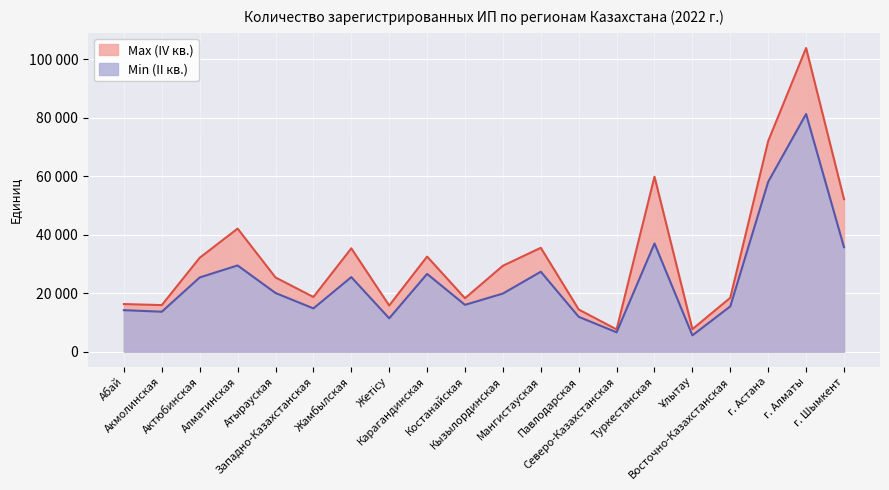

True or false: Min (II кв.) has more than 2 interior local peaks.

True